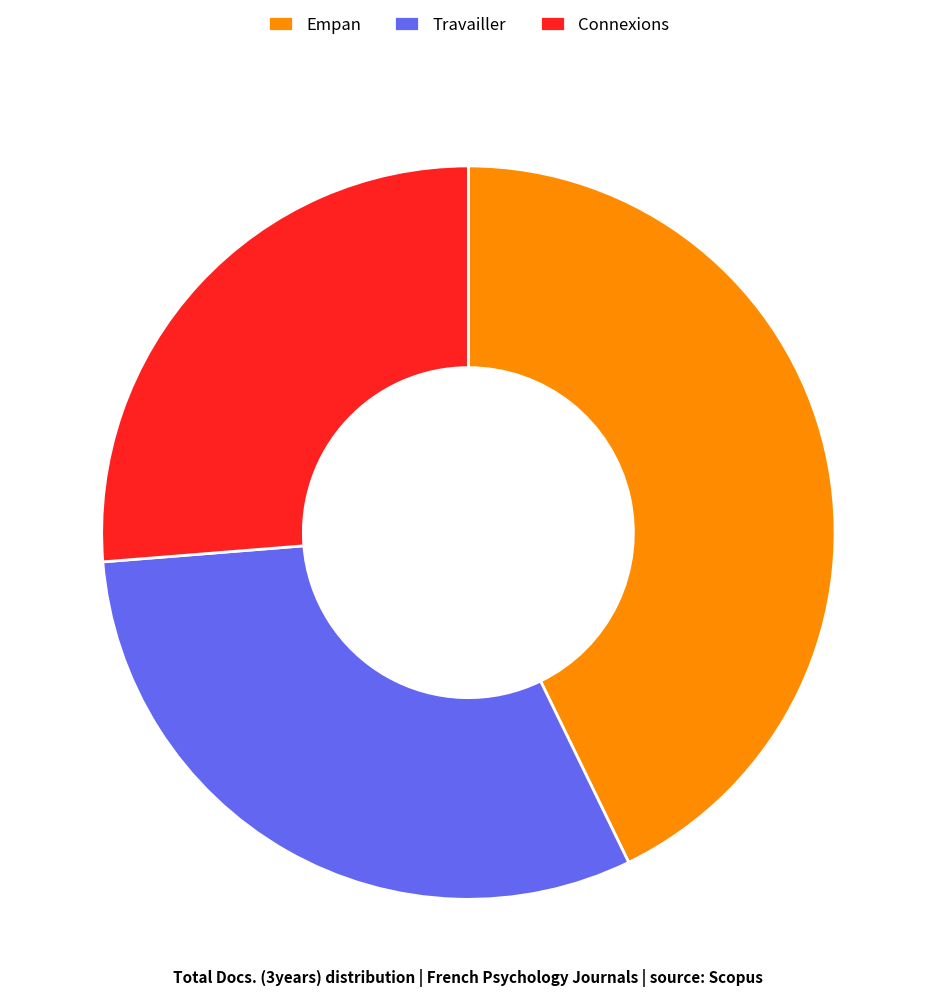

Is there a majority slice in this chart?

No